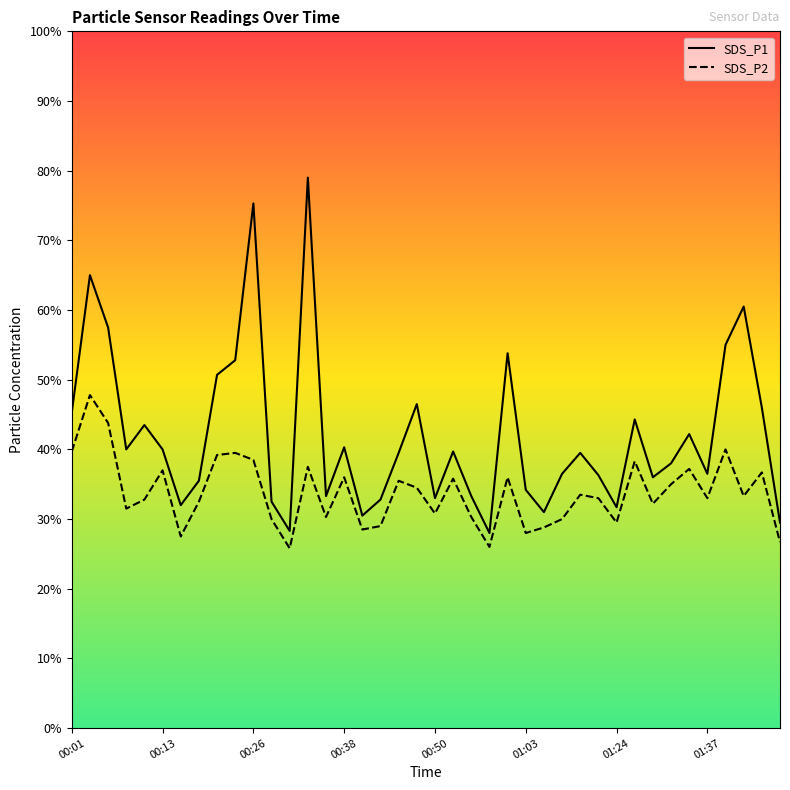

The SDS_P2 series shows 4.4 at 01:37. True or false?

False